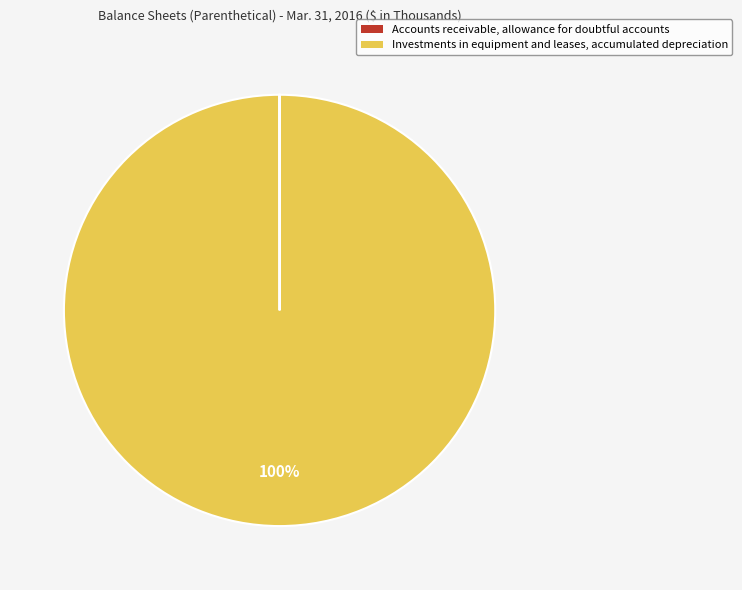

Which category has the biggest portion of the pie?

Investments in equipment and leases, accumulated depreciation